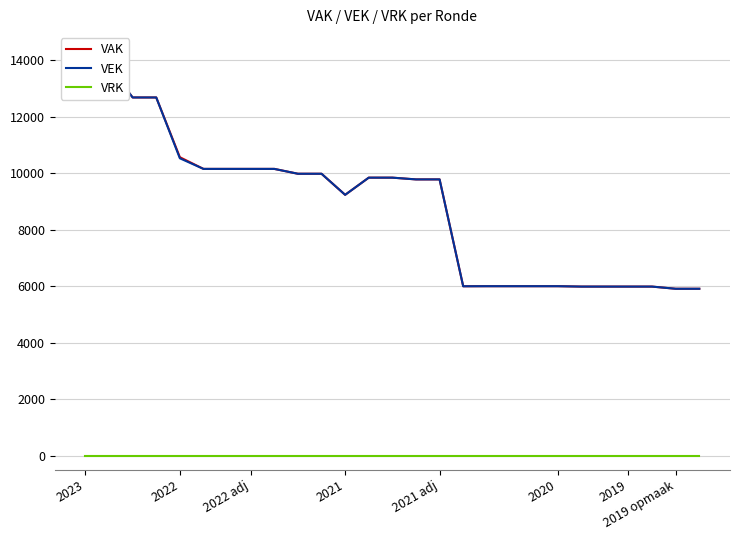

What are all the series names shown in the legend?

VAK, VEK, VRK